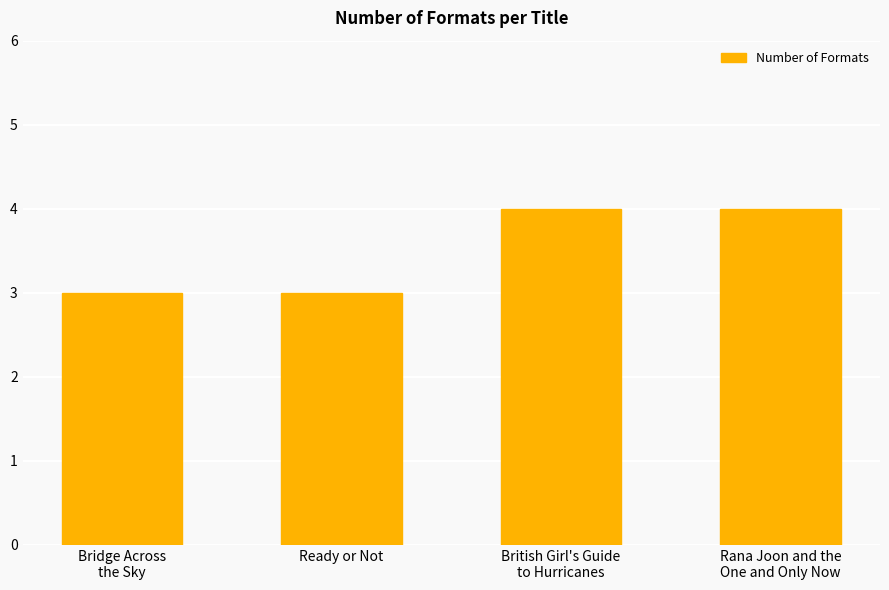

What is the approximate value at Ready or Not?

3